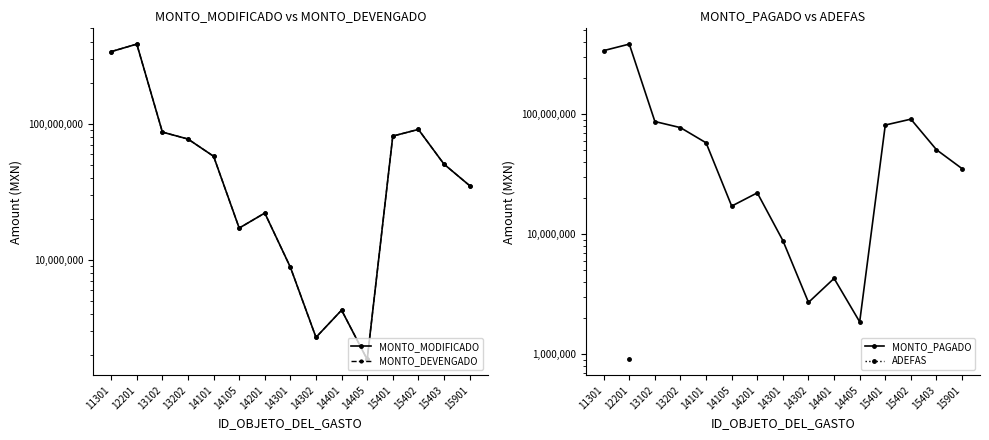

Is the value of MONTO_DEVENGADO at 14201 greater than the value of MONTO_PAGADO at 13102?

No